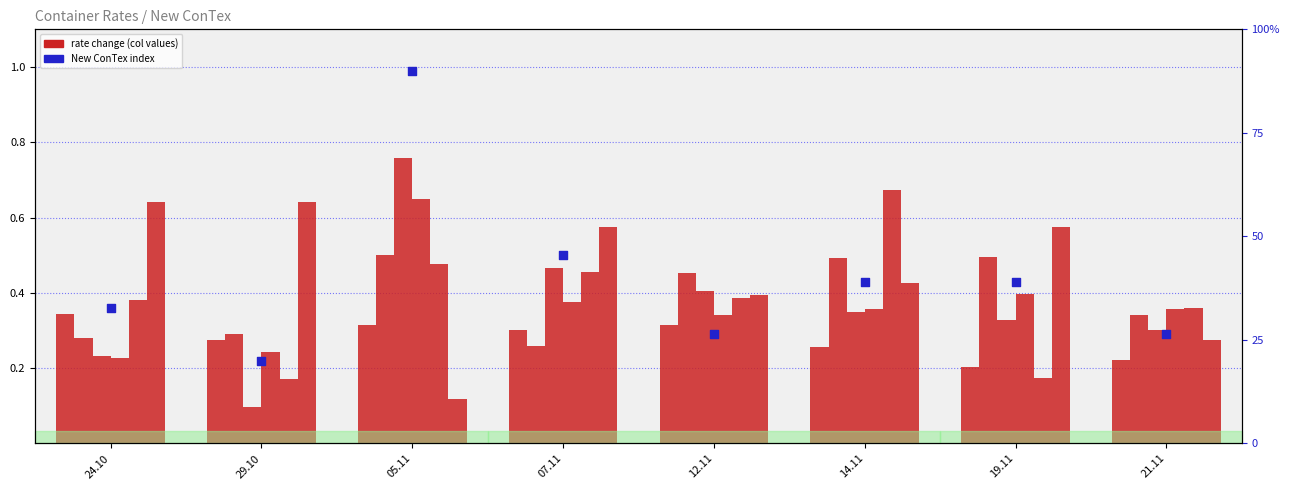

What is the change in value from 24.10 to 07.11?

+0.1